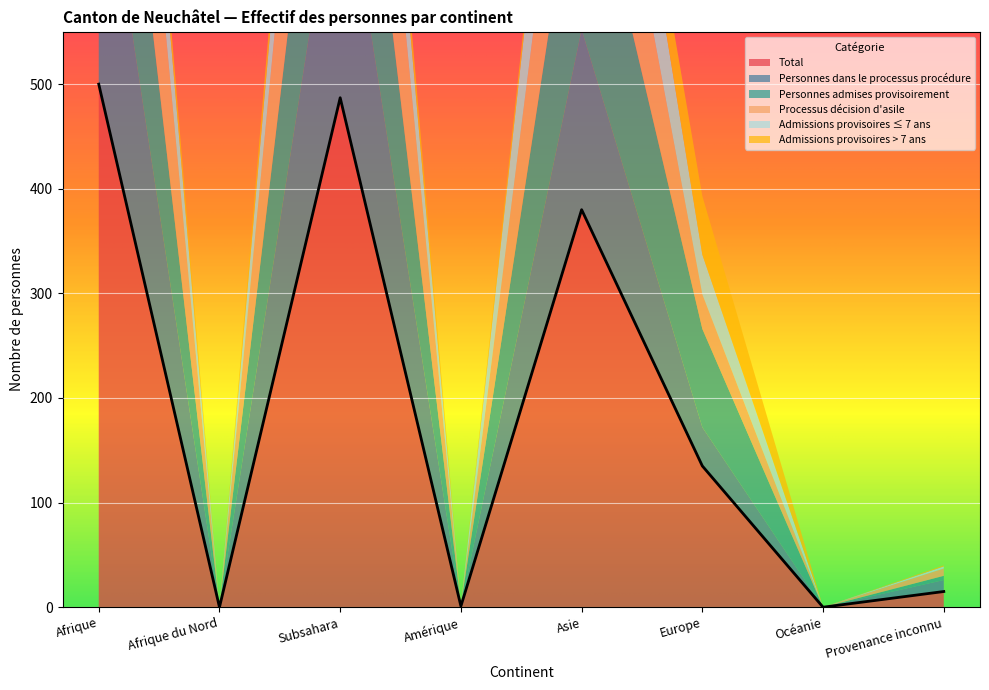

Reading right to left, what are all the values shown in this chart?

Total: Provenance inconnu=15	Océanie=0	Europe=135	Asie=380	Amérique=1	Subsahara=487	Afrique du Nord=0	Afrique=500
Personnes dans le processus procédure: Provenance inconnu=11	Océanie=0	Europe=37	Asie=172	Amérique=0	Subsahara=249	Afrique du Nord=0	Afrique=259
Personnes admises provisoirement: Provenance inconnu=4	Océanie=0	Europe=94	Asie=203	Amérique=1	Subsahara=234	Afrique du Nord=0	Afrique=237
Processus décision d'asile: Provenance inconnu=7	Océanie=0	Europe=33	Asie=161	Amérique=0	Subsahara=230	Afrique du Nord=0	Afrique=238
Admissions provisoires ≤ 7 ans: Provenance inconnu=2	Océanie=0	Europe=38	Asie=129	Amérique=0	Subsahara=108	Afrique du Nord=0	Afrique=110
Admissions provisoires > 7 ans: Provenance inconnu=1	Océanie=0	Europe=56	Asie=18	Amérique=1	Subsahara=41	Afrique du Nord=0	Afrique=41